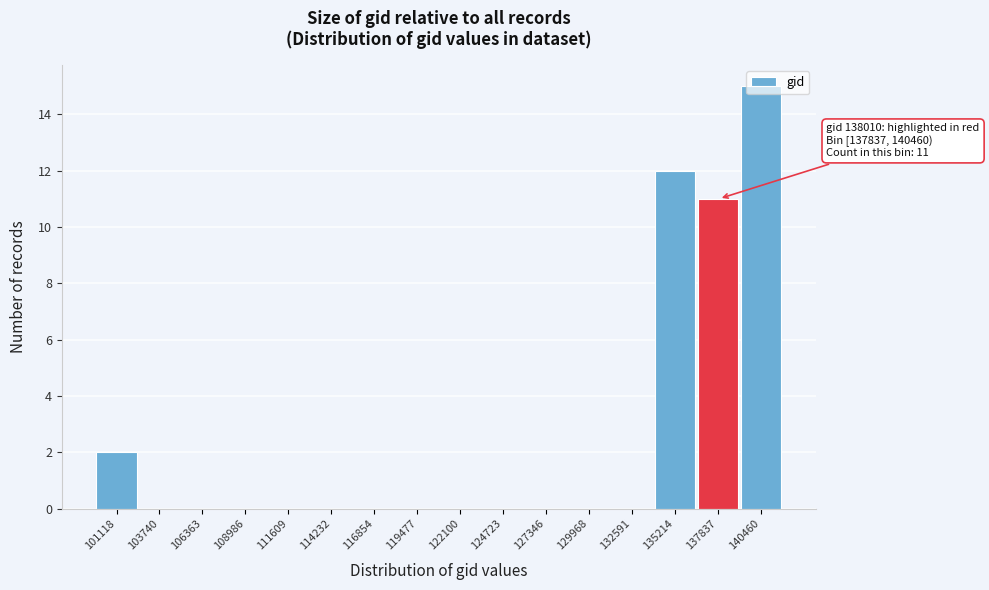

What is the maximum value shown in the chart?

15